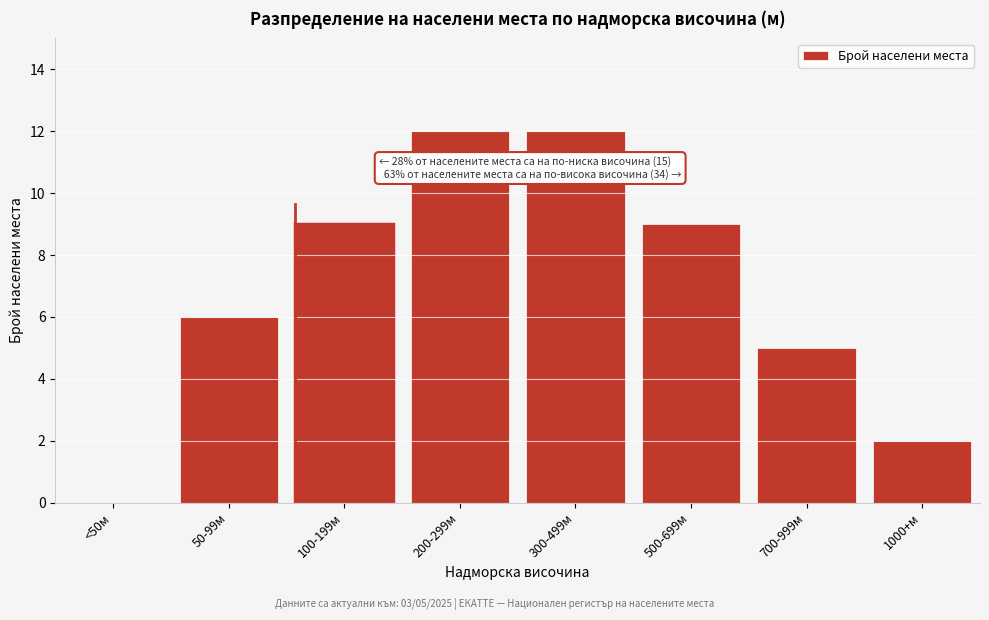

Reading left to right, what are all the values shown in this chart?

<50м=0	50-99м=6	100-199м=9	200-299м=12	300-499м=12	500-699м=9	700-999м=5	1000+м=2